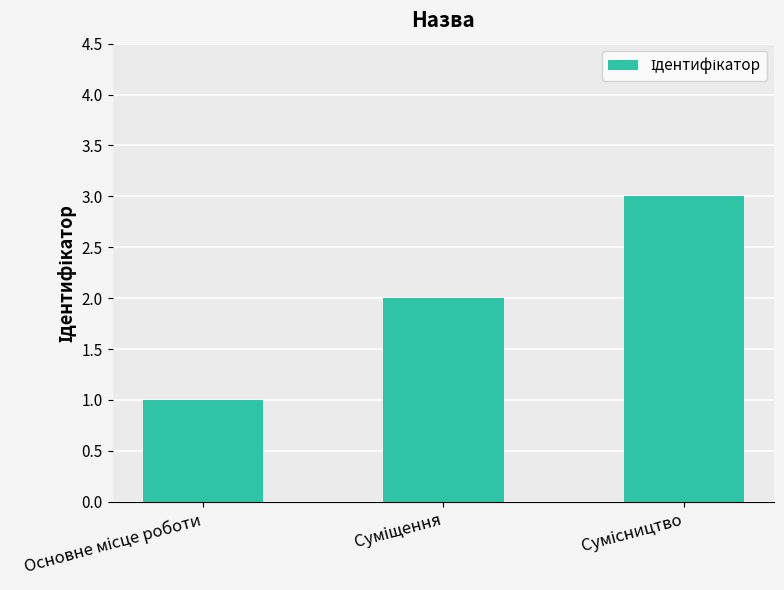

What is the sum of all values?

6